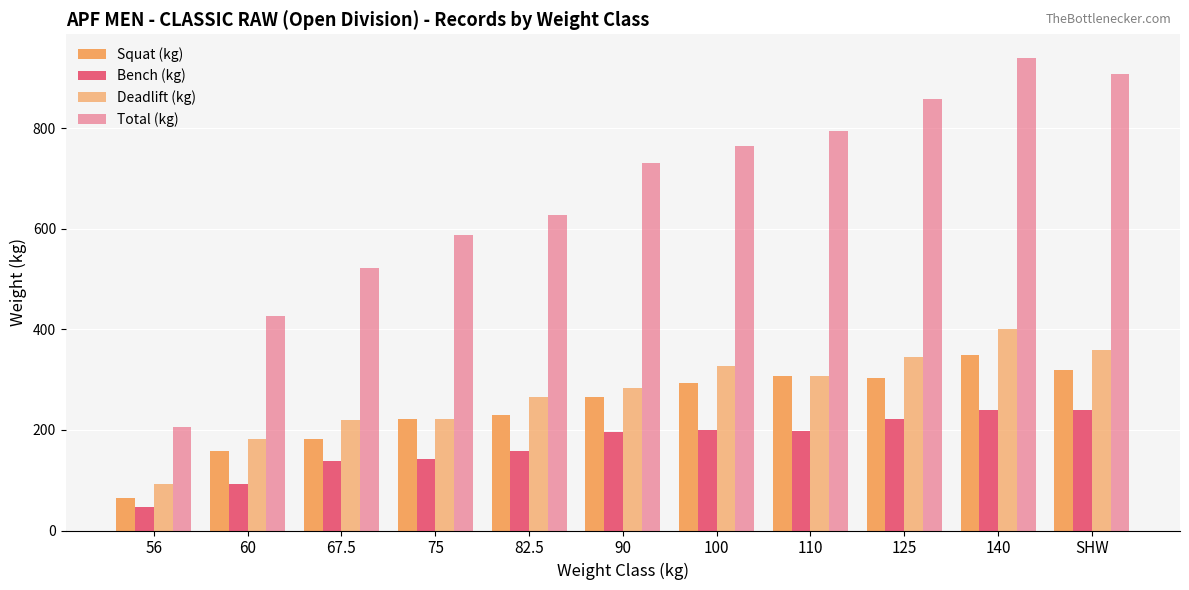

Count the number of categories in the chart.

11